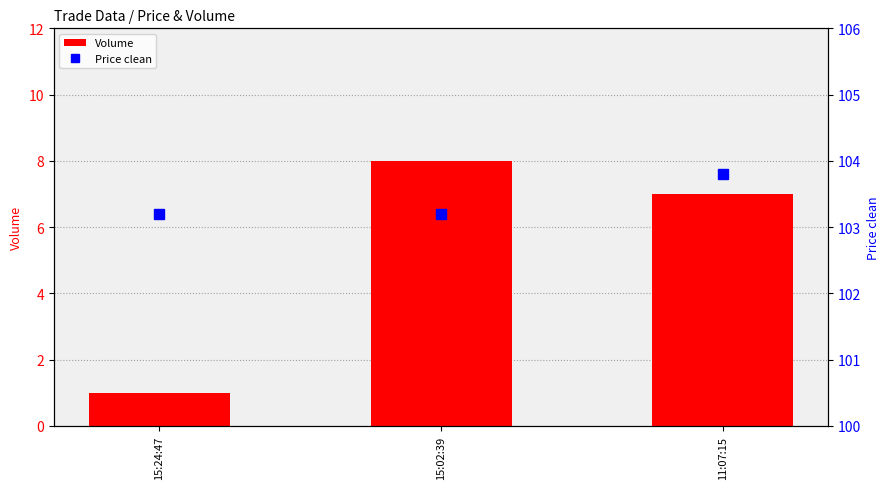

Which series has the widest spread of values?

Volume